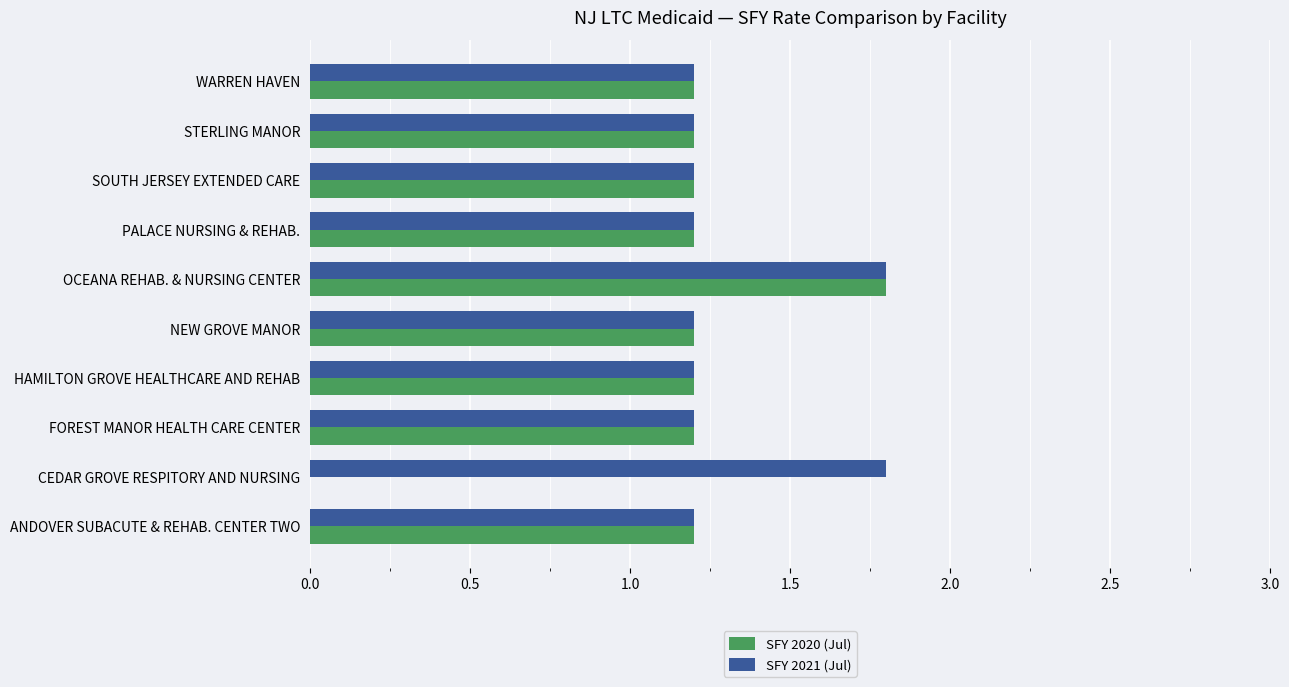

What is the maximum value for SFY 2021 (Jul)?

1.8